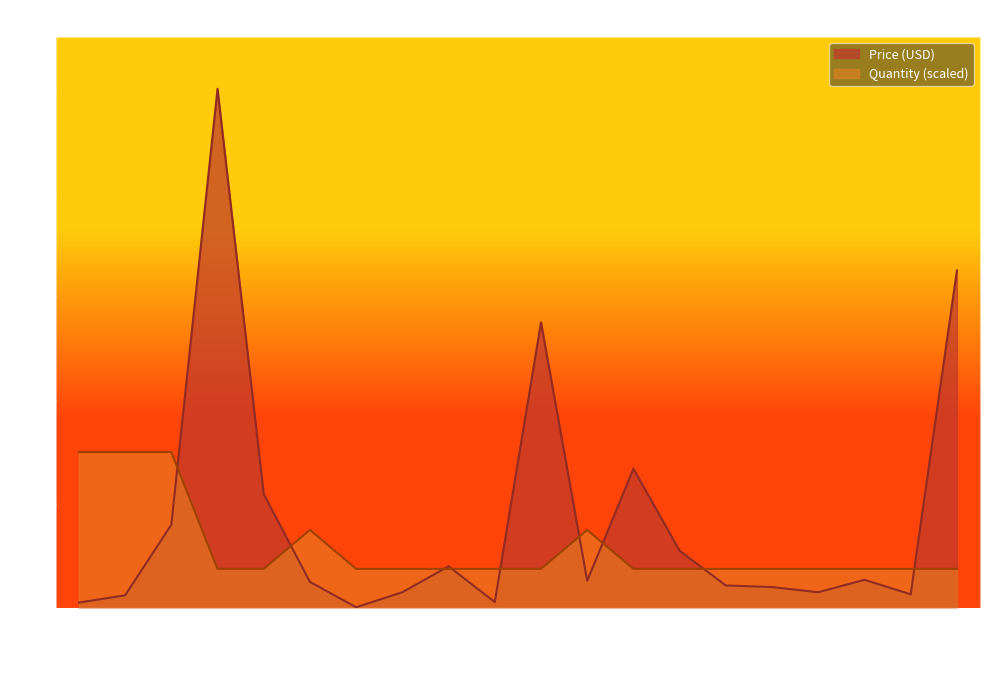

Reading left to right, list all the values displayed in this chart.

Price (USD): 5.0	12.0	80.0	499.9	109.5	24.9	0.5	15.0	40.0	5.5	274.9	26.0	133.9	55.0	21.5	19.9	14.9	26.9	12.9	324.9
Quantity: 150.0	150.0	150.0	37.5	37.5	75.0	37.5	37.5	37.5	37.5	37.5	75.0	37.5	37.5	37.5	37.5	37.5	37.5	37.5	37.5